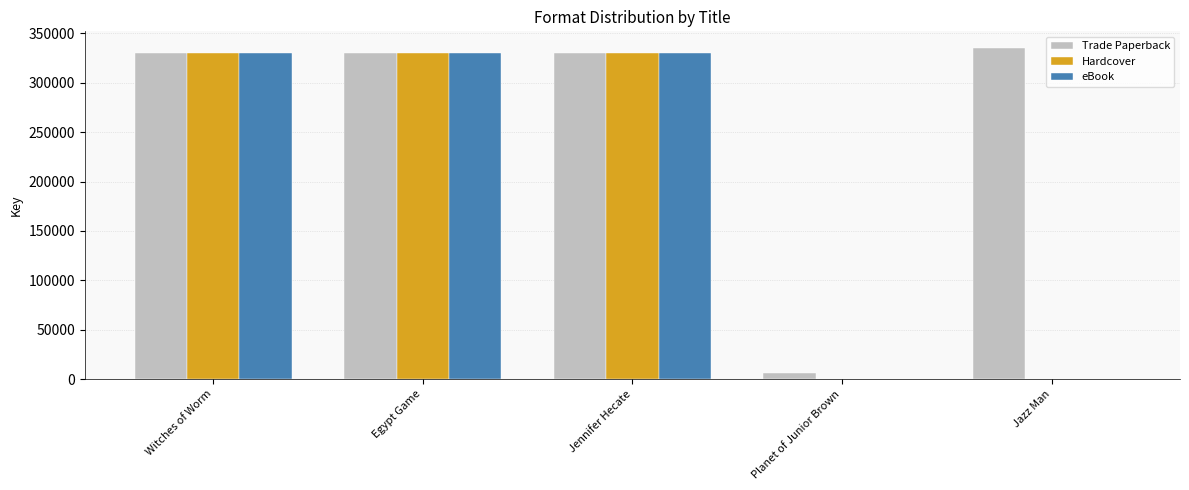

Which series has the largest total across all categories?

Trade Paperback